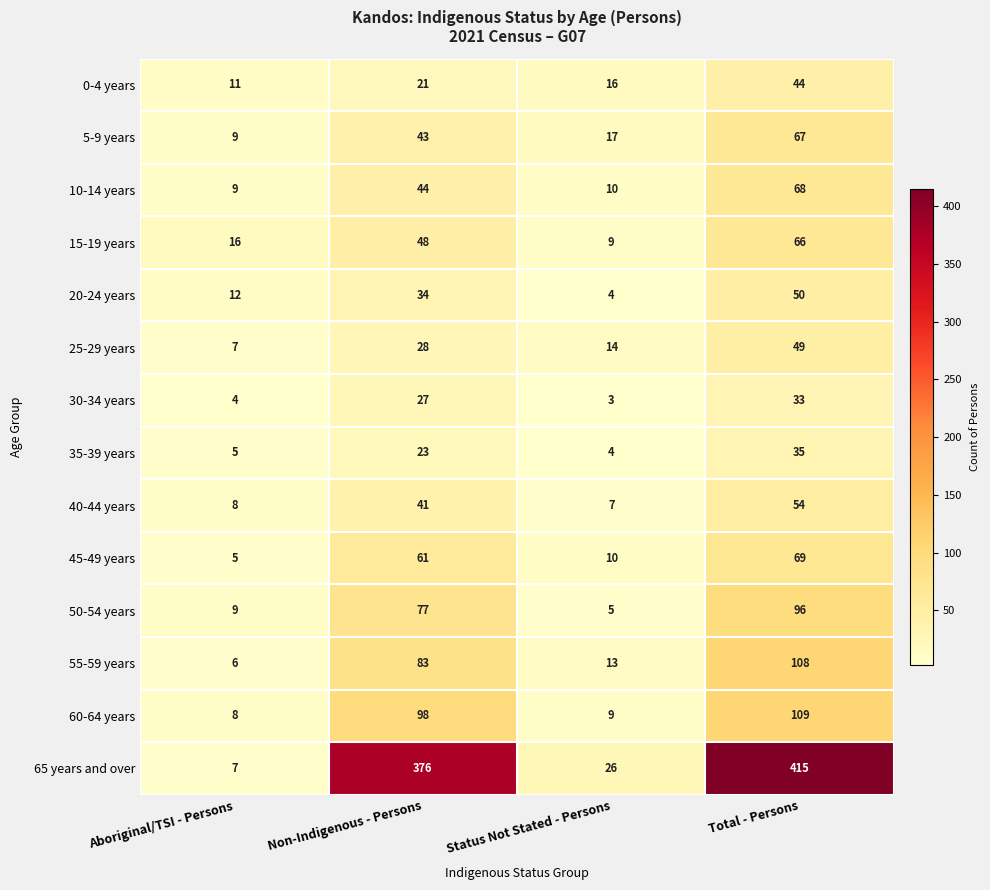

At which category is the sum across all series the highest?

Total - Persons